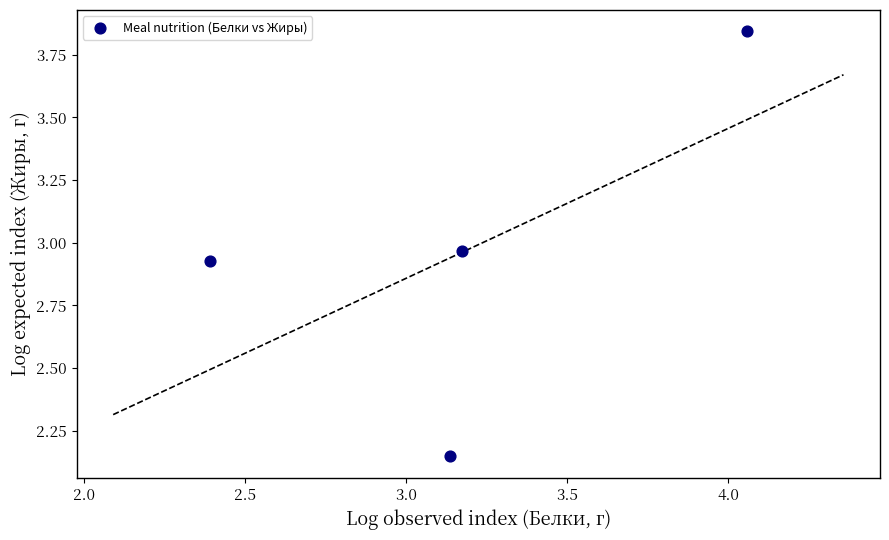

What is the average X value?

3.2